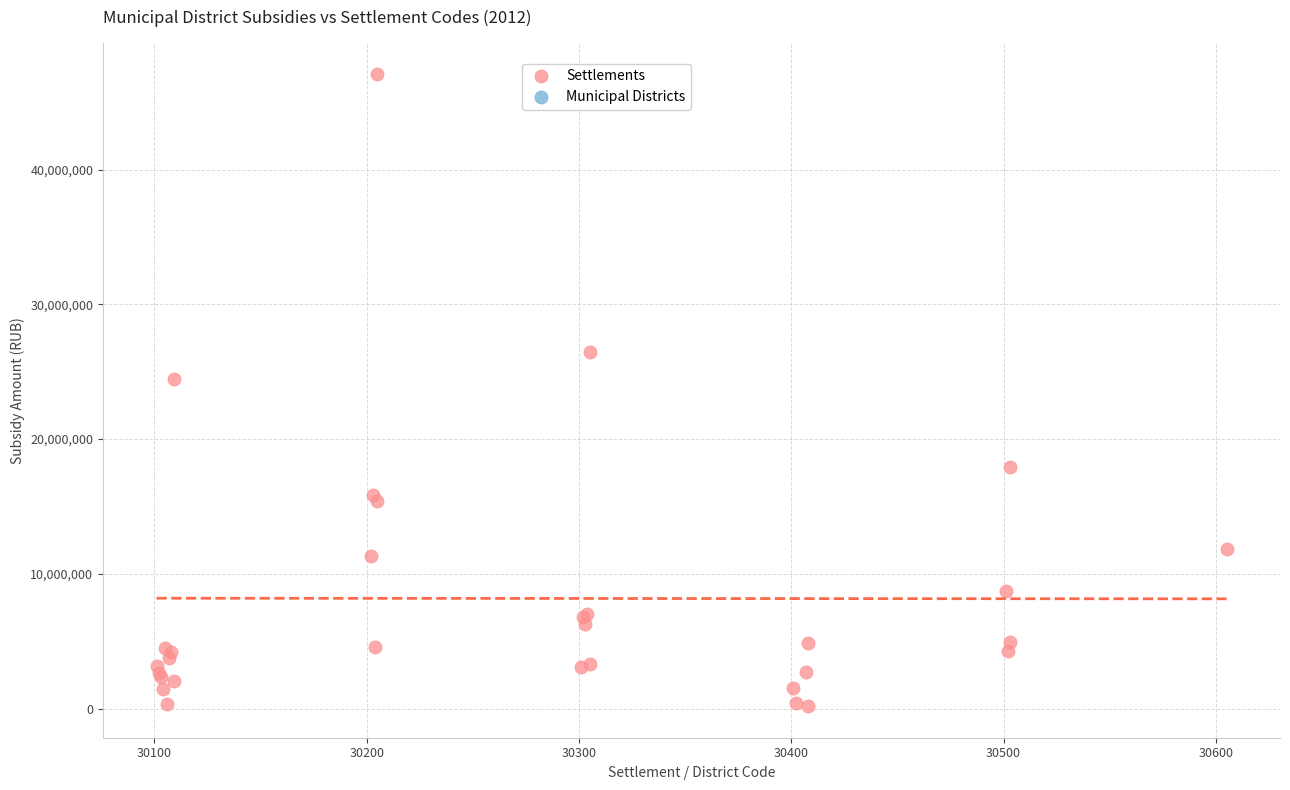

What Y value in the scatter plot is closest to 23632000?

24463000